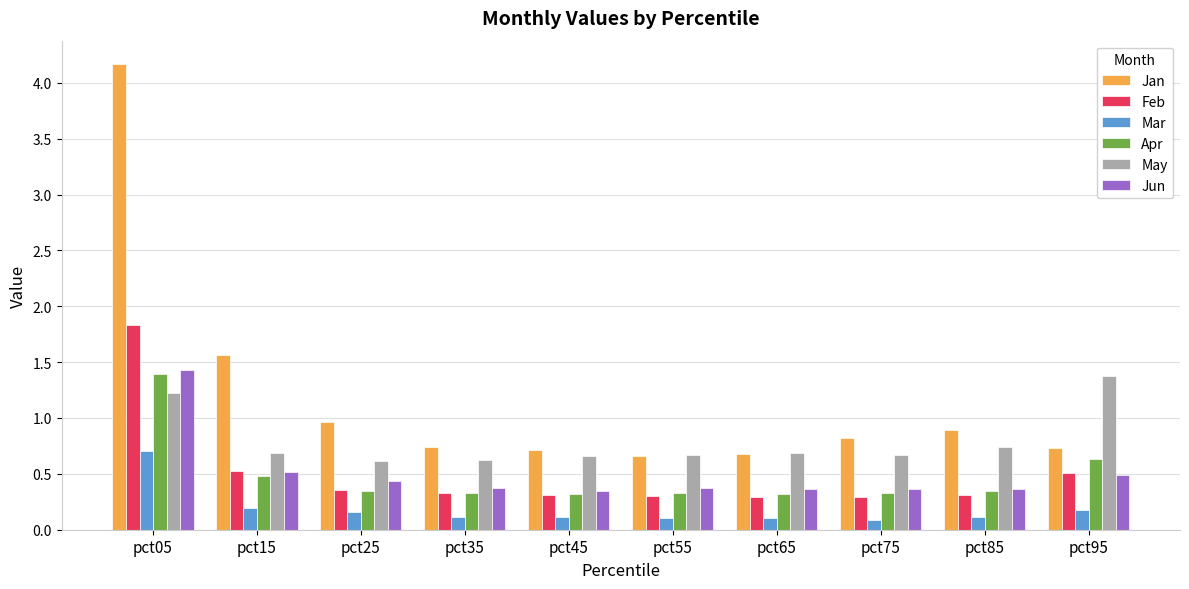

Does the chart contain any negative values?

No